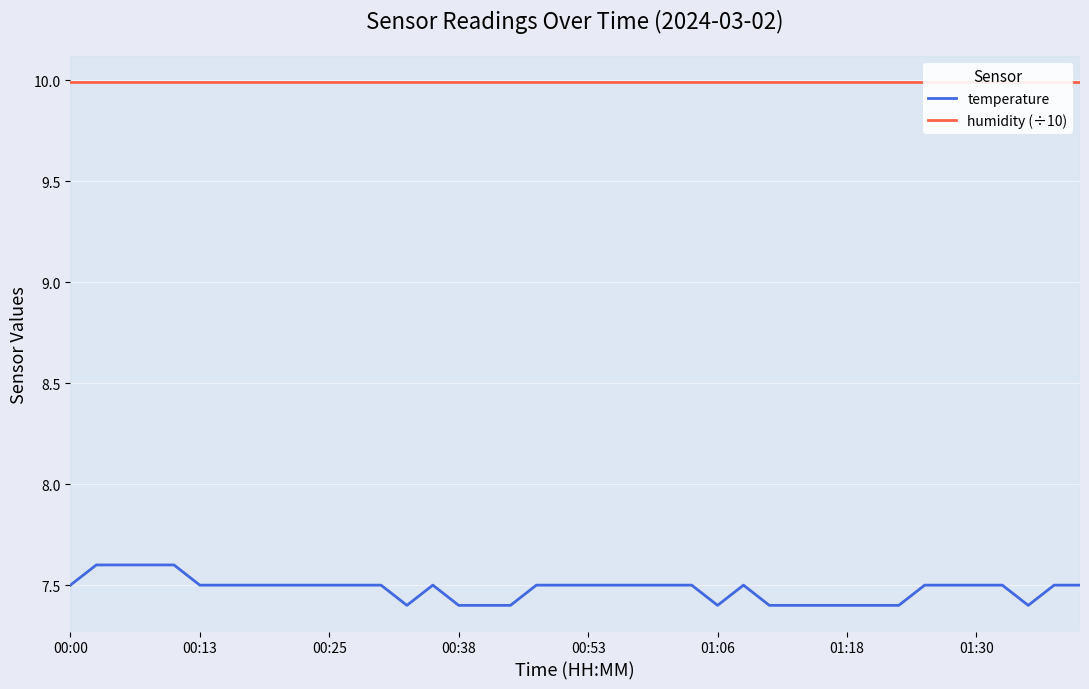

What is the difference between the highest and lowest values at 9?

2.5